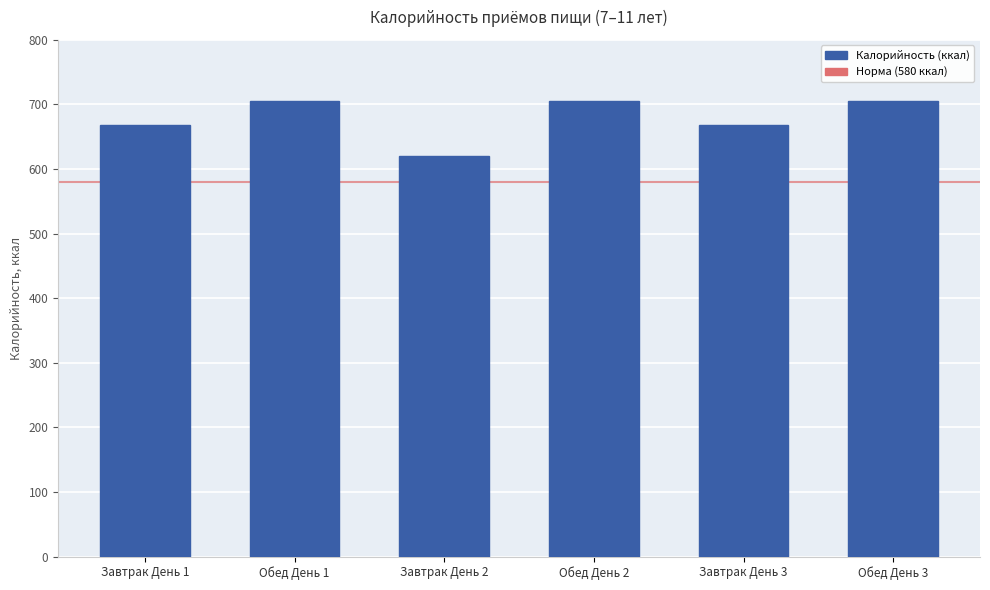

What is the average value?

679.0